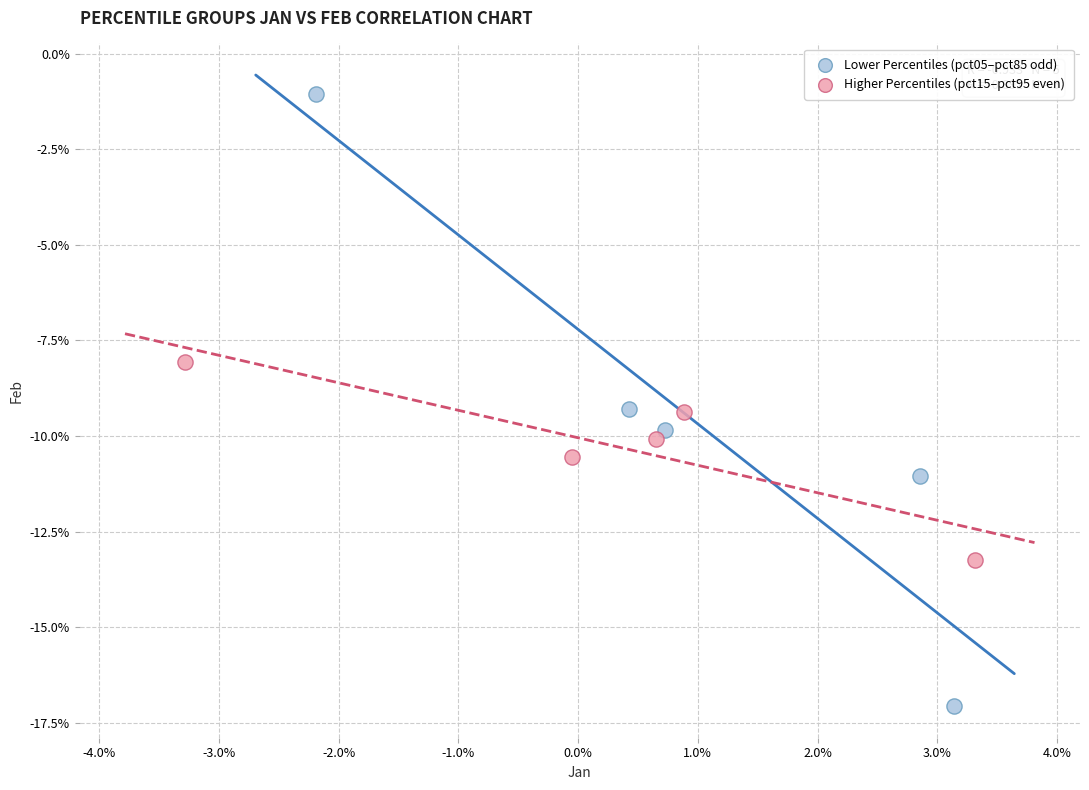

What are all the series names shown in the legend?

Lower Percentiles (pct05–pct85 odd), Higher Percentiles (pct15–pct95 even)